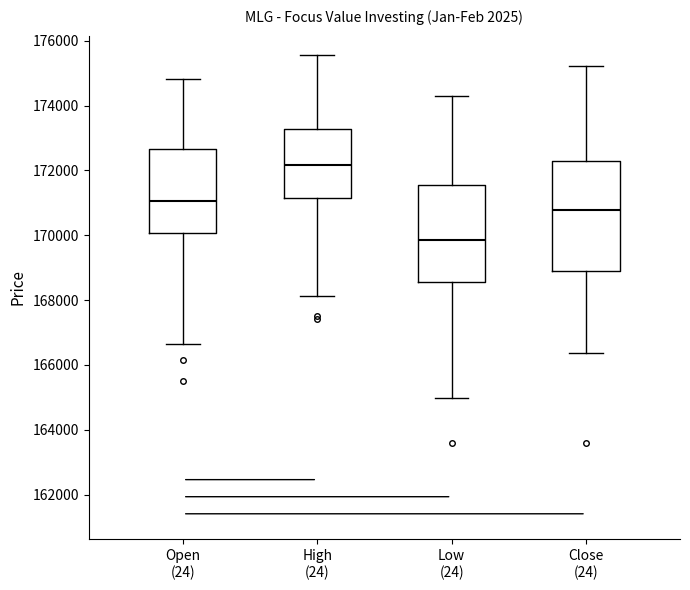

Which box is the tallest, from its lower edge to its upper edge?

Close (24)